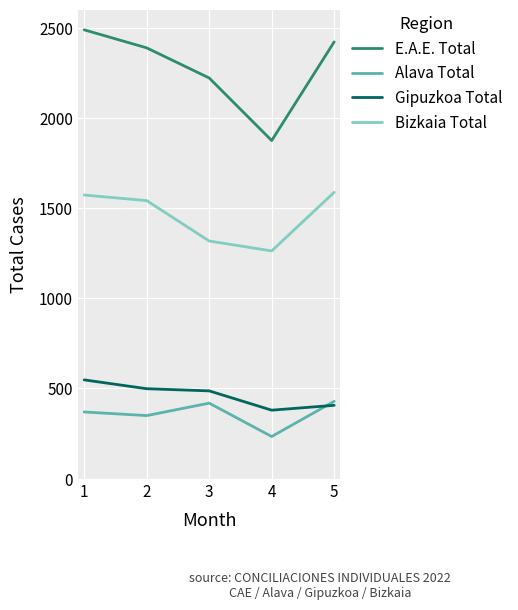

The value of E.A.E. Total at 2 is 3256. True or false?

False